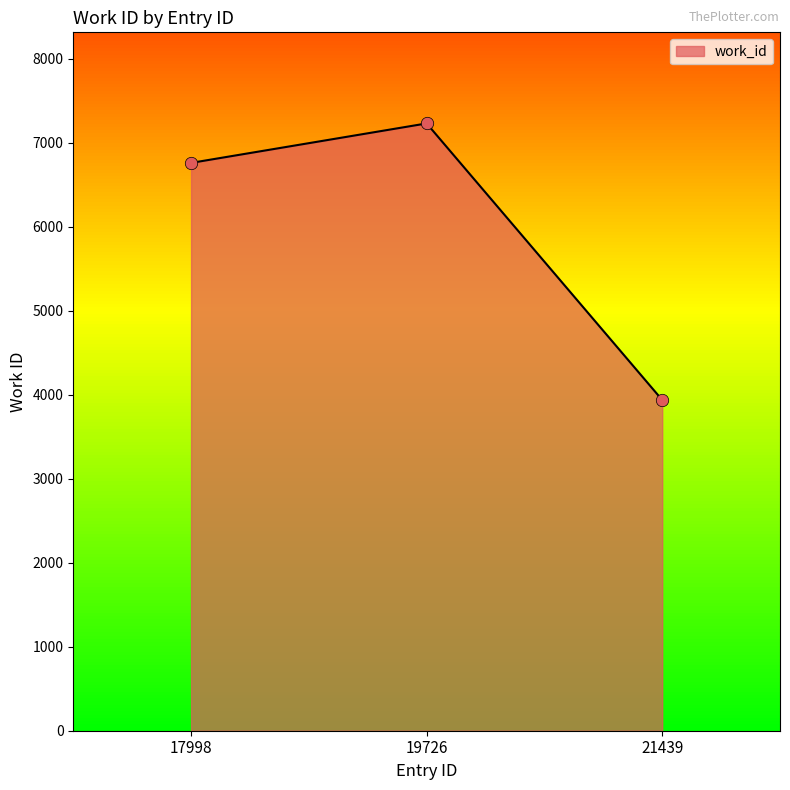

What is the ratio of the value at 17998 to the value at 19726?

0.9